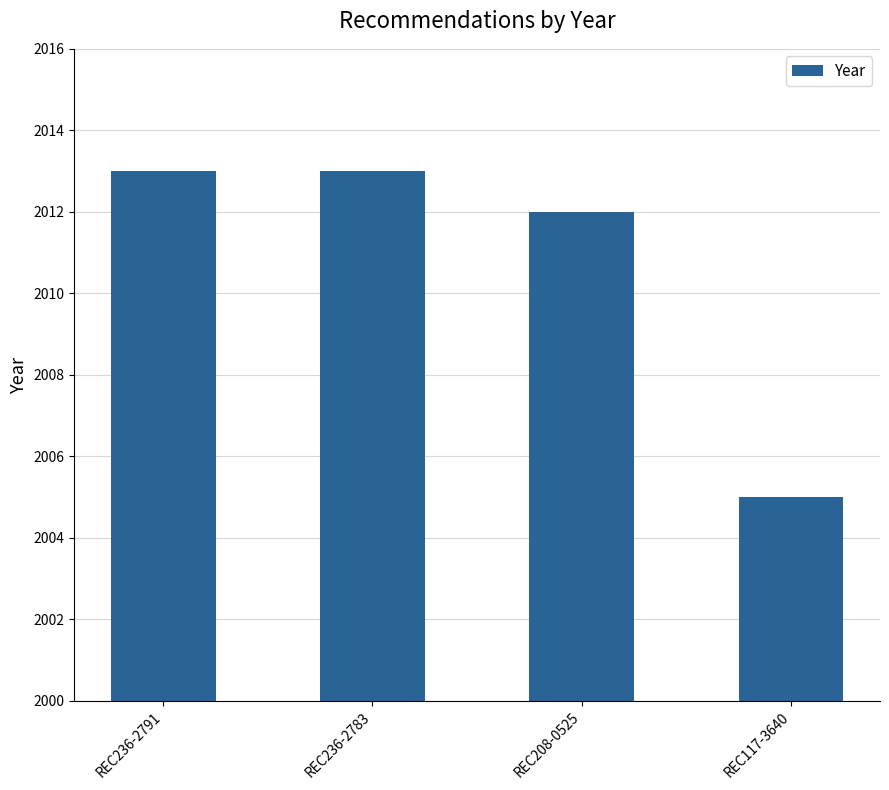

Reading left to right, extract all data points from this chart.

REC236-2791=2013	REC236-2783=2013	REC208-0525=2012	REC117-3640=2005